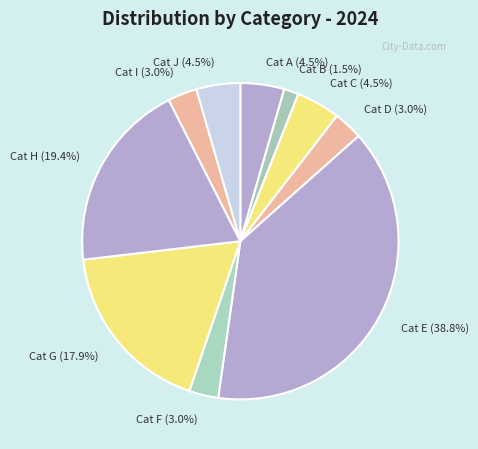

What is the total percentage of Cat C and Cat A?

9.0%